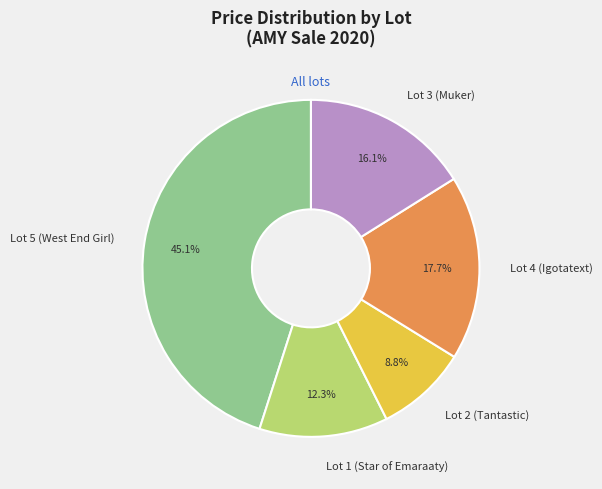

Approximately how many times larger is the value at Lot 3 (Muker) compared to Lot 2 (Tantastic)?

1.8